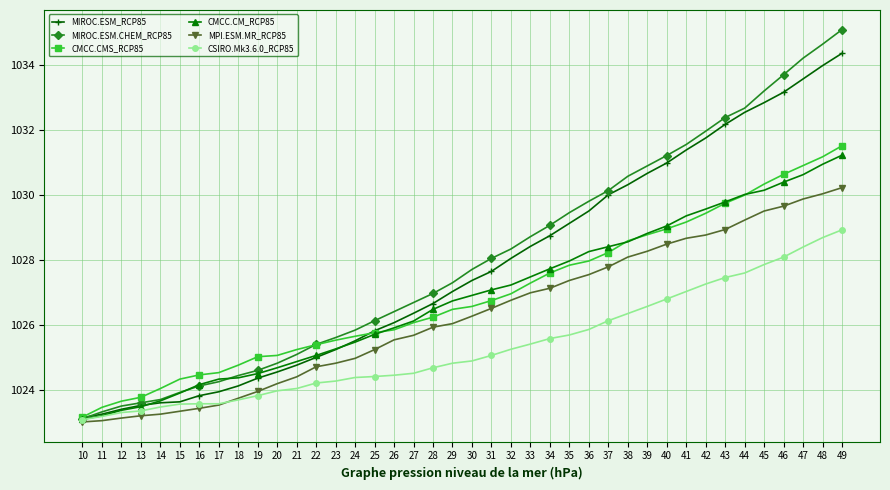

The value of CSIRO.Mk3.6.0_RCP85 at 25 is 1024.4. True or false?

True